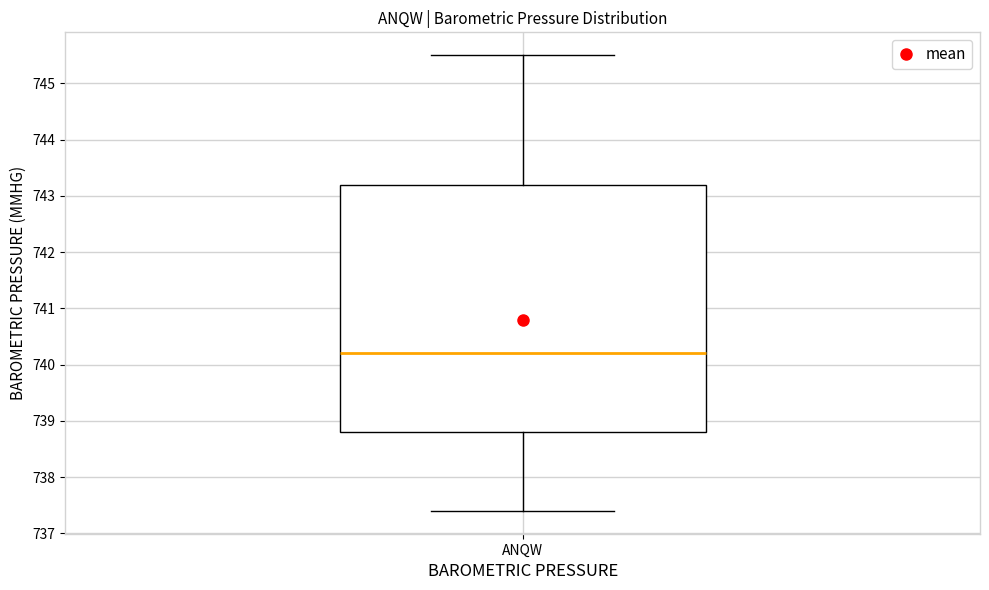

Read this box plot against the y-axis: the position of the median line, the range covered by the box, and the ends of both whiskers. The values are not printed on the chart, so give them approximately, as read against the axis.

median 740.2, box 738.8 to 743.2, whiskers 737.4 to 745.5